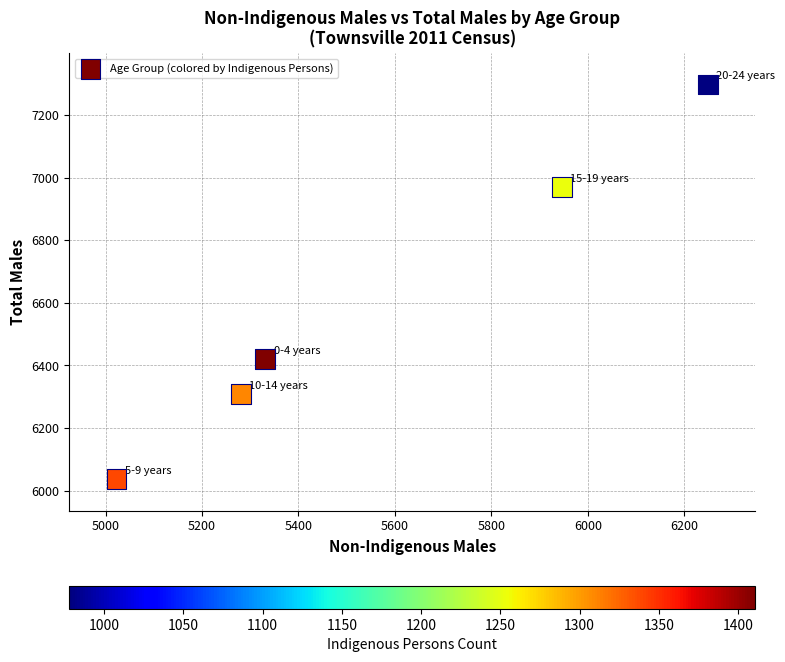

What Y value in the scatter plot is closest to 6667?

6420